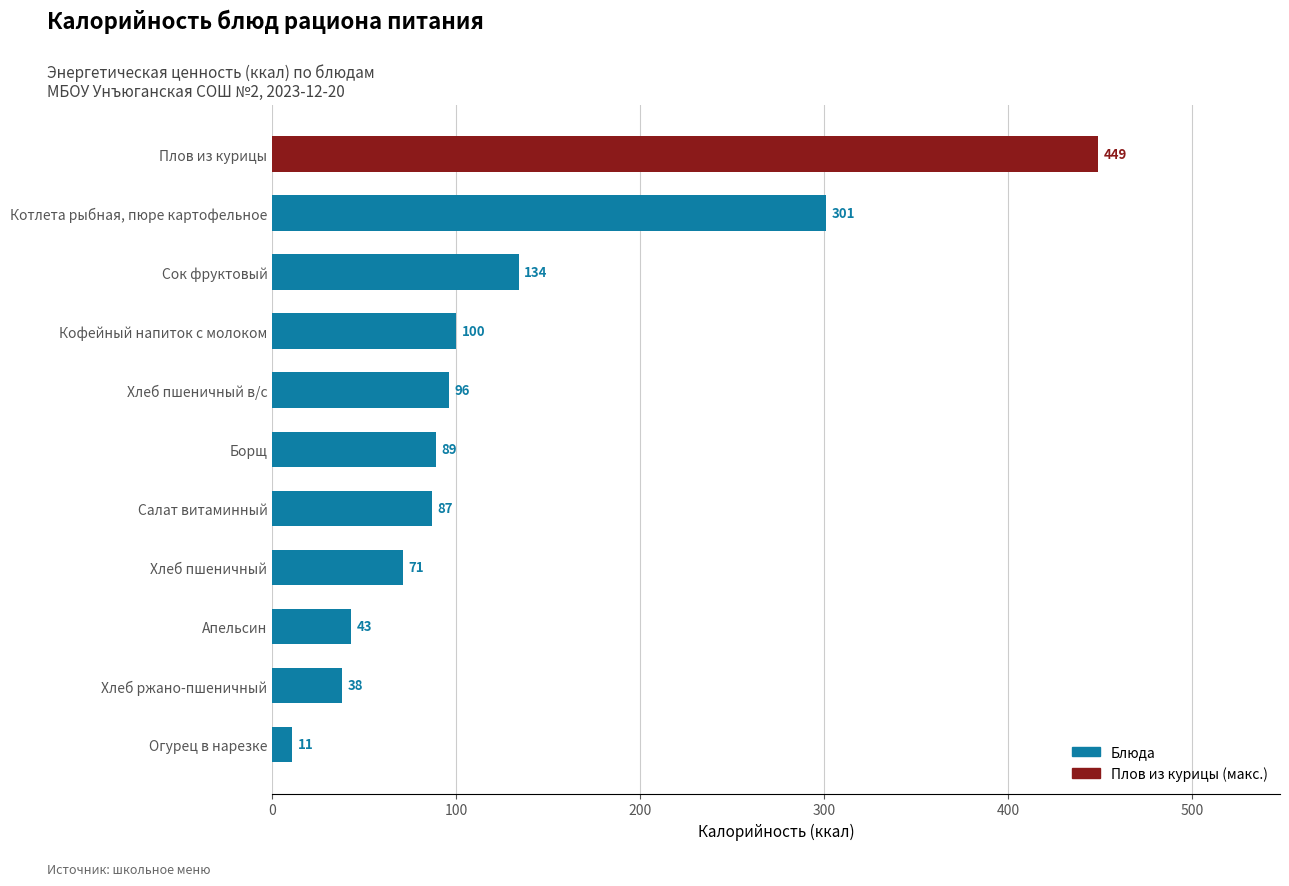

The value at Плов из курицы is 313. True or false?

False